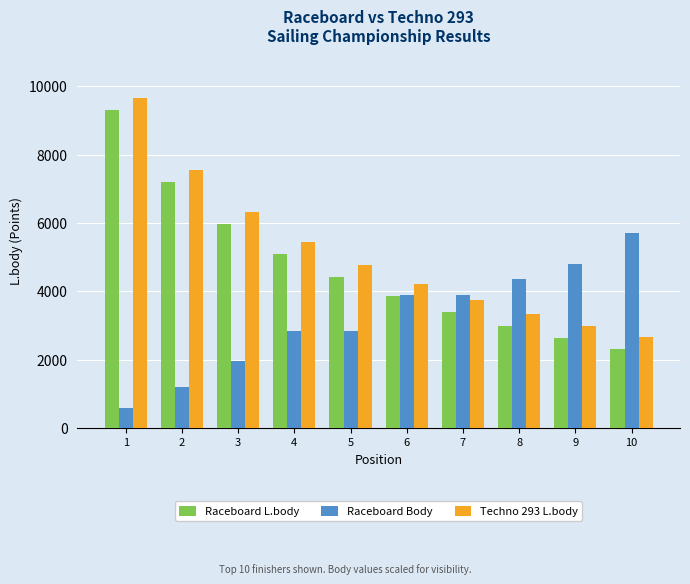

What is the smallest value displayed?

600